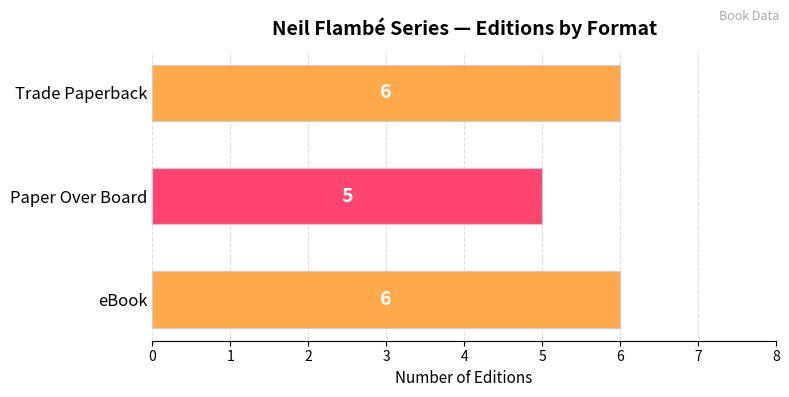

What is the ratio of the value at Trade Paperback to the value at Paper Over Board?

1.2